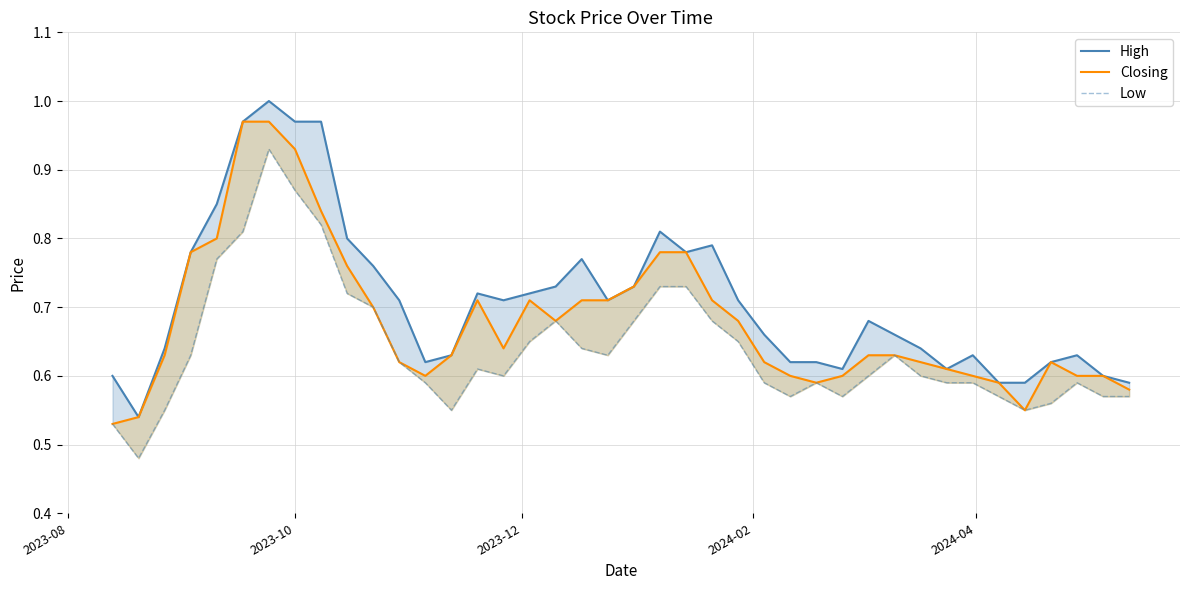

Which series has the largest range (max minus min)?

High